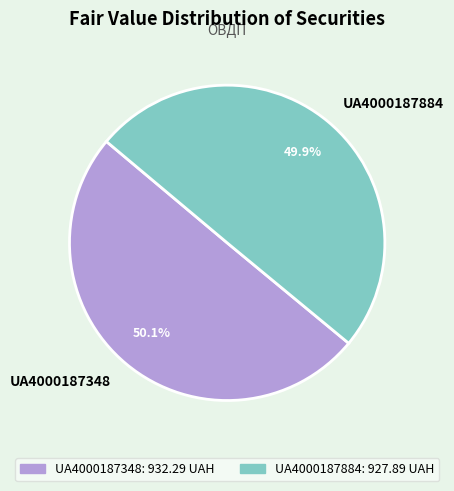

Do UA4000187884 and UA4000187348 together represent more than half of the pie?

Yes